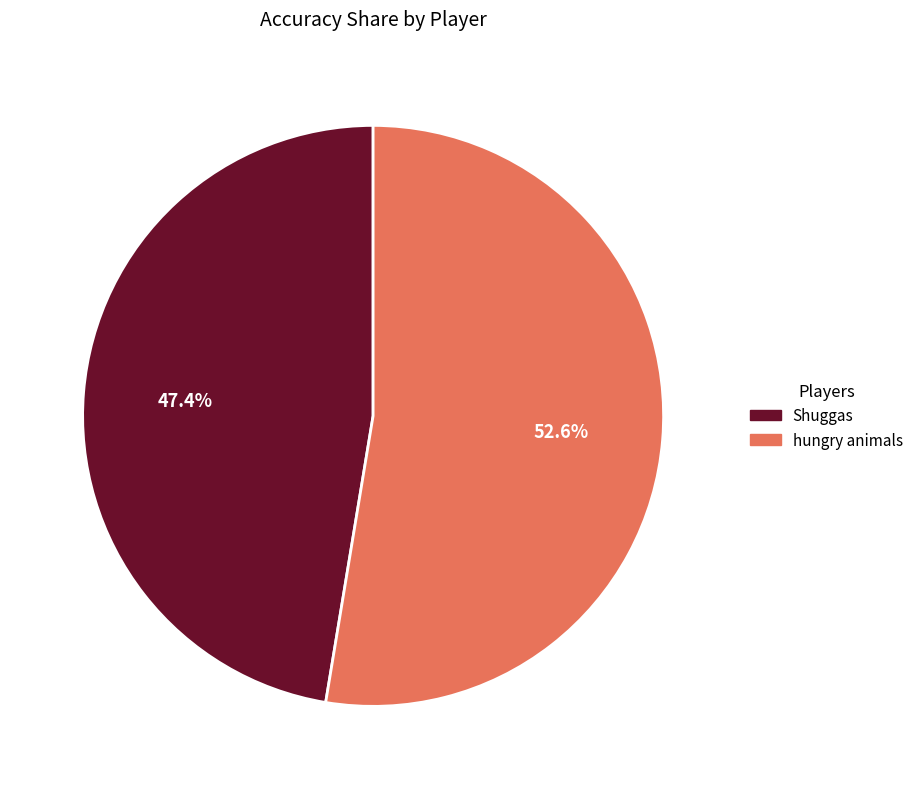

To the nearest percent, what is the combined percentage of Shuggas and hungry animals?

100%